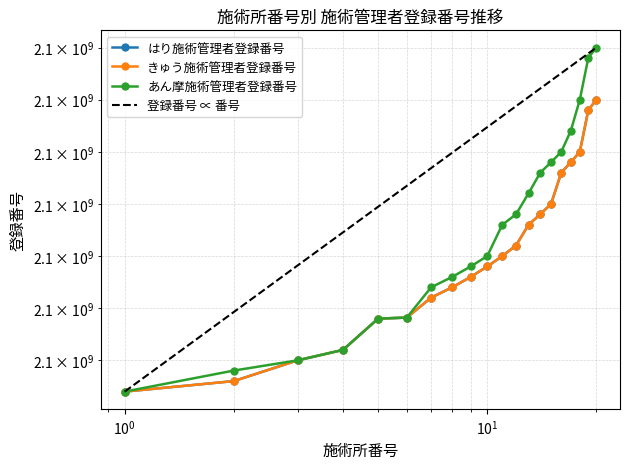

Between 7 and 17, which series saw the biggest shift?

あん摩施術管理者登録番号